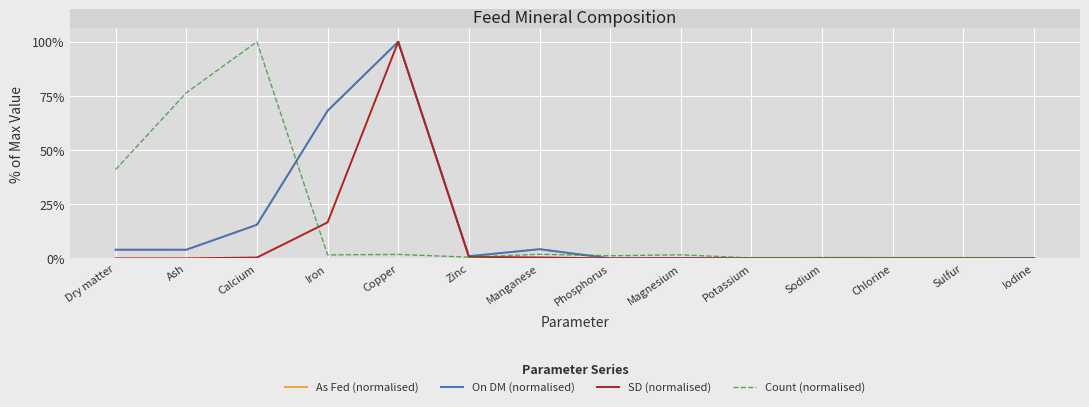

What is the greatest value displayed?

100.0